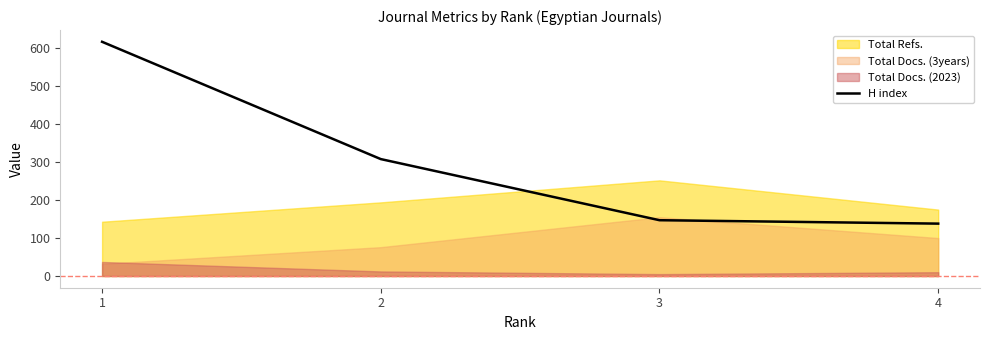

Which has a higher value, 2 or 3?

2